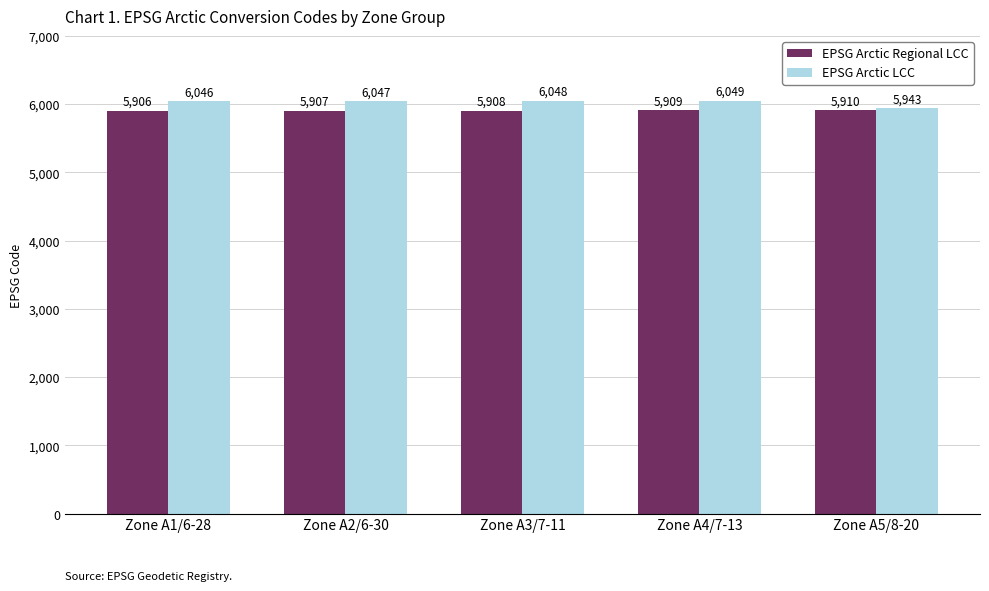

Rank the series by their maximum value, from highest to lowest.

EPSG Arctic LCC, EPSG Arctic Regional LCC